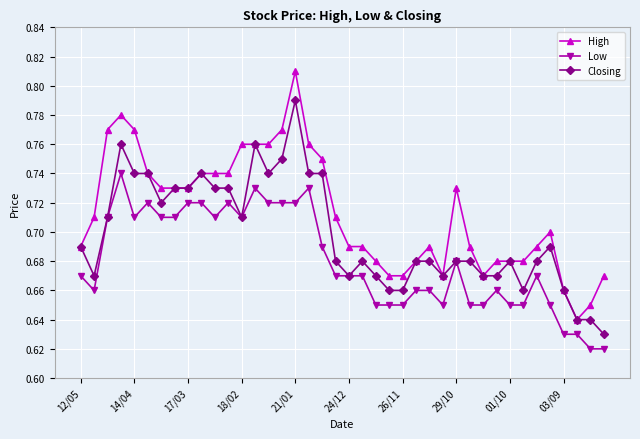

How many High values are between 0 and 1?

40